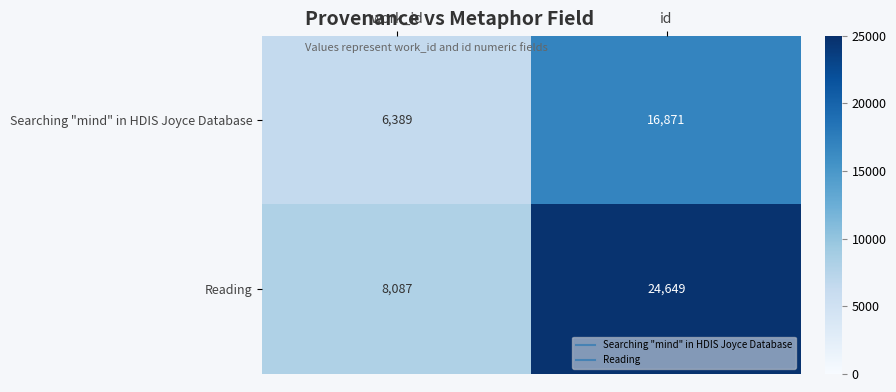

At which label does Reading reach its peak?

id